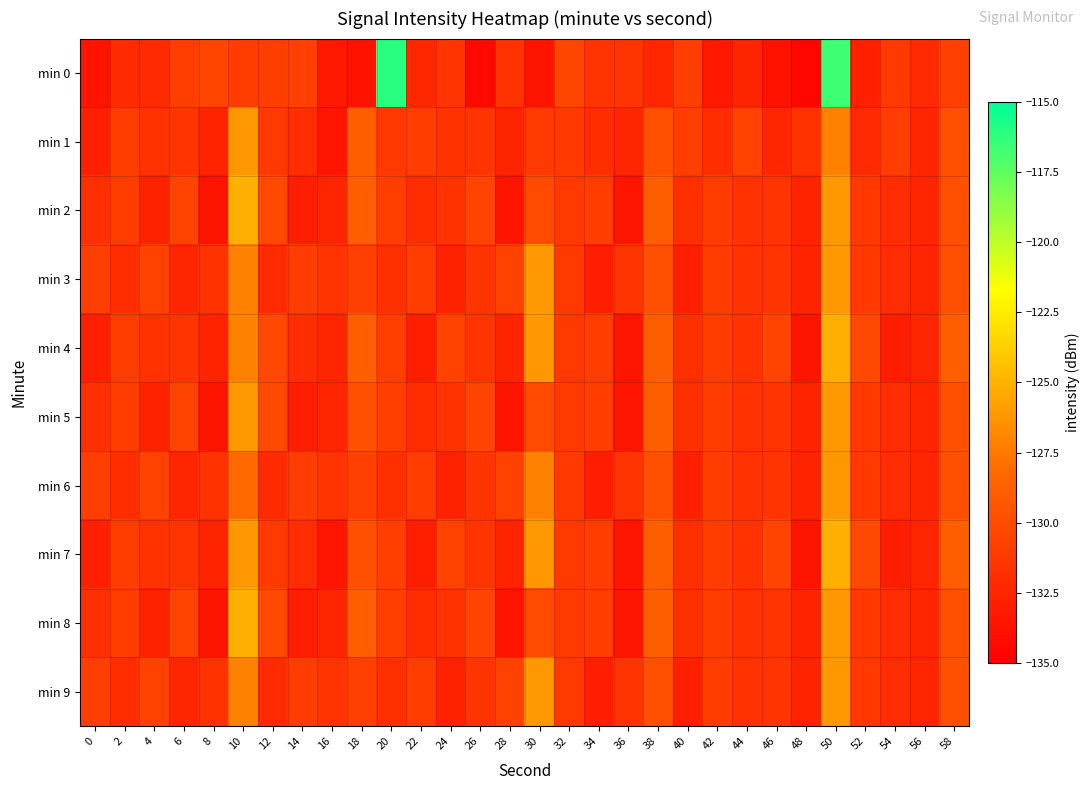

At which category is the sum across all series the highest?

50